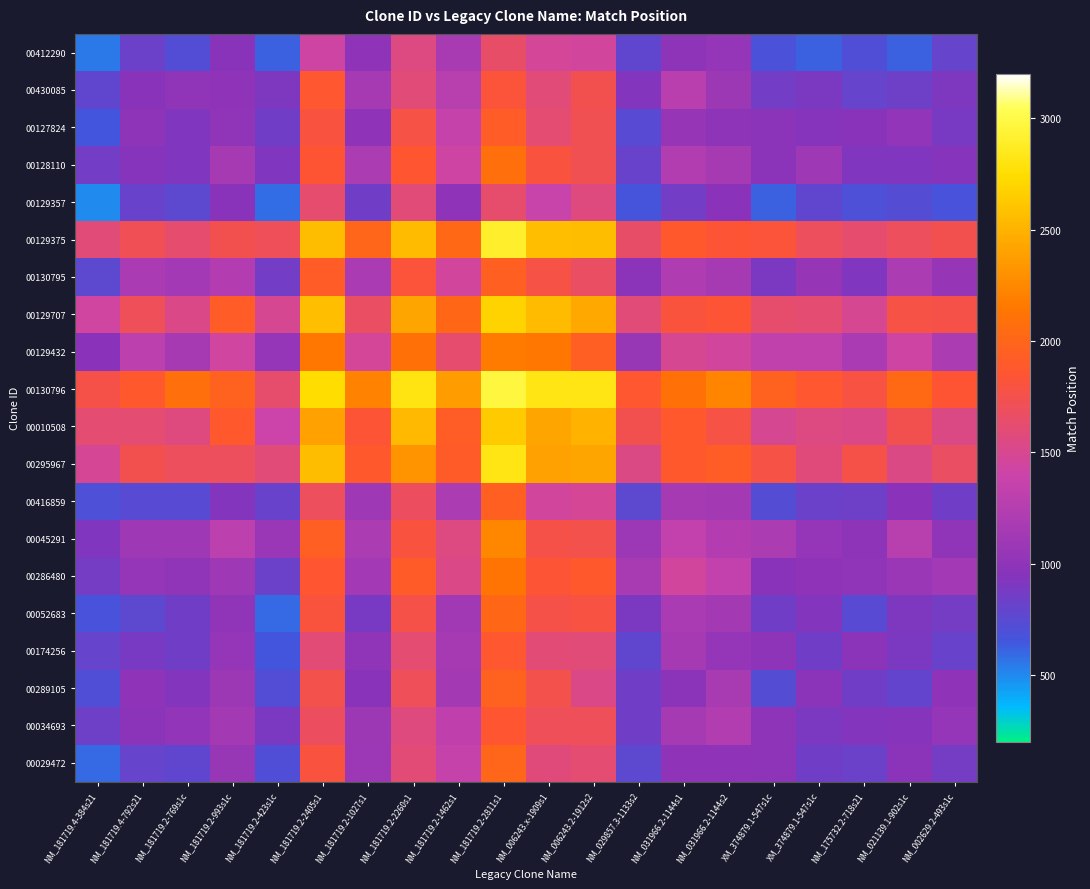

Reading left to right, transcribe all the data shown in this chart.

00412290: NM_181719.4-384s21=542.0	NM_181719.4-792s21=828.2	NM_181719.2-769s1c=715.7	NM_181719.2-993s1c=953.6	NM_181719.2-423s1c=620.2	NM_181719.2-2405s1=1430.3	NM_181719.2-1027s1=1005.7	NM_181719.2-2260s1=1557.8	NM_181719.2-1462s1=1166.3	NM_181719.2-2811s1=1643.4	NM_006243.x-1909s1=1468.6	NM_006243.2-1912s2=1444.7	NM_029857.3-1133s2=784.5	NM_031966.2-1144s1=985.7	NM_031966.2-1144s2=1039.3	XM_374879.1-547s1c=680.5	XM_374879.1-547s1c=615.7	NM_175732.2-718s21=713.9	NM_021139.1-902s1c=614.6	NM_002629.2-493s1c=807.8
00430085: NM_181719.4-384s21=785.5	NM_181719.4-792s21=950.0	NM_181719.2-769s1c=1015.4	NM_181719.2-993s1c=1006.4	NM_181719.2-423s1c=906.2	NM_181719.2-2405s1=1873.9	NM_181719.2-1027s1=1150.5	NM_181719.2-2260s1=1591.9	NM_181719.2-1462s1=1274.5	NM_181719.2-2811s1=1822.1	NM_006243.x-1909s1=1583.8	NM_006243.2-1912s2=1742.4	NM_029857.3-1133s2=933.9	NM_031966.2-1144s1=1286.8	NM_031966.2-1144s2=1094.2	XM_374879.1-547s1c=862.6	XM_374879.1-547s1c=892.4	NM_175732.2-718s21=808.3	NM_021139.1-902s1c=838.5	NM_002629.2-493s1c=906.2
00127824: NM_181719.4-384s21=652.1	NM_181719.4-792s21=988.9	NM_181719.2-769s1c=926.0	NM_181719.2-993s1c=1019.1	NM_181719.2-423s1c=852.8	NM_181719.2-2405s1=1804.1	NM_181719.2-1027s1=998.7	NM_181719.2-2260s1=1771.2	NM_181719.2-1462s1=1363.9	NM_181719.2-2811s1=1913.2	NM_006243.x-1909s1=1612.0	NM_006243.2-1912s2=1730.2	NM_029857.3-1133s2=740.4	NM_031966.2-1144s1=1044.5	NM_031966.2-1144s2=986.7	XM_374879.1-547s1c=975.6	XM_374879.1-547s1c=939.0	NM_175732.2-718s21=951.0	NM_021139.1-902s1c=1021.7	NM_002629.2-493s1c=889.2
00128110: NM_181719.4-384s21=866.6	NM_181719.4-792s21=941.9	NM_181719.2-769s1c=922.4	NM_181719.2-993s1c=1150.0	NM_181719.2-423s1c=915.5	NM_181719.2-2405s1=1847.3	NM_181719.2-1027s1=1186.6	NM_181719.2-2260s1=1863.0	NM_181719.2-1462s1=1424.9	NM_181719.2-2811s1=2075.1	NM_006243.x-1909s1=1805.3	NM_006243.2-1912s2=1728.7	NM_029857.3-1133s2=819.7	NM_031966.2-1144s1=1227.5	NM_031966.2-1144s2=1160.9	XM_374879.1-547s1c=974.1	XM_374879.1-547s1c=1107.5	NM_175732.2-718s21=921.7	NM_021139.1-902s1c=917.0	NM_002629.2-493s1c=947.9
00129357: NM_181719.4-384s21=499.1	NM_181719.4-792s21=813.6	NM_181719.2-769s1c=770.1	NM_181719.2-993s1c=950.2	NM_181719.2-423s1c=580.0	NM_181719.2-2405s1=1620.3	NM_181719.2-1027s1=853.9	NM_181719.2-2260s1=1592.7	NM_181719.2-1462s1=999.6	NM_181719.2-2811s1=1630.8	NM_006243.x-1909s1=1379.5	NM_006243.2-1912s2=1569.2	NM_029857.3-1133s2=664.1	NM_031966.2-1144s1=859.9	NM_031966.2-1144s2=961.8	XM_374879.1-547s1c=612.2	XM_374879.1-547s1c=775.4	NM_175732.2-718s21=700.3	NM_021139.1-902s1c=728.8	NM_002629.2-493s1c=669.0
00129375: NM_181719.4-384s21=1591.1	NM_181719.4-792s21=1714.5	NM_181719.2-769s1c=1620.3	NM_181719.2-993s1c=1741.4	NM_181719.2-423s1c=1709.6	NM_181719.2-2405s1=2562.0	NM_181719.2-1027s1=1995.6	NM_181719.2-2260s1=2549.4	NM_181719.2-1462s1=2020.3	NM_181719.2-2811s1=2905.8	NM_006243.x-1909s1=2577.1	NM_006243.2-1912s2=2558.6	NM_029857.3-1133s2=1651.3	NM_031966.2-1144s1=1884.2	NM_031966.2-1144s2=1831.4	XM_374879.1-547s1c=1828.3	XM_374879.1-547s1c=1694.2	NM_175732.2-718s21=1618.2	NM_021139.1-902s1c=1697.3	NM_002629.2-493s1c=1743.3
00130795: NM_181719.4-384s21=766.0	NM_181719.4-792s21=1174.0	NM_181719.2-769s1c=1132.6	NM_181719.2-993s1c=1232.8	NM_181719.2-423s1c=861.6	NM_181719.2-2405s1=1911.2	NM_181719.2-1027s1=1184.0	NM_181719.2-2260s1=1825.7	NM_181719.2-1462s1=1446.5	NM_181719.2-2811s1=1951.3	NM_006243.x-1909s1=1779.2	NM_006243.2-1912s2=1667.0	NM_029857.3-1133s2=975.7	NM_031966.2-1144s1=1212.5	NM_031966.2-1144s2=1156.9	XM_374879.1-547s1c=899.5	XM_374879.1-547s1c=1044.8	NM_175732.2-718s21=919.7	NM_021139.1-902s1c=1194.0	NM_002629.2-493s1c=1054.8
00129707: NM_181719.4-384s21=1433.6	NM_181719.4-792s21=1710.8	NM_181719.2-769s1c=1528.3	NM_181719.2-993s1c=1921.1	NM_181719.2-423s1c=1493.2	NM_181719.2-2405s1=2574.3	NM_181719.2-1027s1=1675.3	NM_181719.2-2260s1=2417.0	NM_181719.2-1462s1=2014.0	NM_181719.2-2811s1=2689.7	NM_006243.x-1909s1=2552.3	NM_006243.2-1912s2=2442.5	NM_029857.3-1133s2=1586.0	NM_031966.2-1144s1=1810.1	NM_031966.2-1144s2=1829.5	XM_374879.1-547s1c=1641.2	XM_374879.1-547s1c=1616.7	NM_175732.2-718s21=1491.5	NM_021139.1-902s1c=1780.9	NM_002629.2-493s1c=1765.8
00129432: NM_181719.4-384s21=972.6	NM_181719.4-792s21=1300.7	NM_181719.2-769s1c=1155.1	NM_181719.2-993s1c=1436.2	NM_181719.2-423s1c=1033.9	NM_181719.2-2405s1=2138.3	NM_181719.2-1027s1=1469.6	NM_181719.2-2260s1=2098.6	NM_181719.2-1462s1=1619.0	NM_181719.2-2811s1=2175.8	NM_006243.x-1909s1=2146.8	NM_006243.2-1912s2=1941.1	NM_029857.3-1133s2=1056.2	NM_031966.2-1144s1=1497.5	NM_031966.2-1144s2=1442.3	XM_374879.1-547s1c=1334.9	XM_374879.1-547s1c=1328.5	NM_175732.2-718s21=1181.1	NM_021139.1-902s1c=1419.9	NM_002629.2-493s1c=1185.3
00130796: NM_181719.4-384s21=1759.5	NM_181719.4-792s21=1885.8	NM_181719.2-769s1c=2077.8	NM_181719.2-993s1c=1958.4	NM_181719.2-423s1c=1637.5	NM_181719.2-2405s1=2745.5	NM_181719.2-1027s1=2223.7	NM_181719.2-2260s1=2810.0	NM_181719.2-1462s1=2368.1	NM_181719.2-2811s1=2968.0	NM_006243.x-1909s1=2813.7	NM_006243.2-1912s2=2814.5	NM_029857.3-1133s2=1875.2	NM_031966.2-1144s1=2100.3	NM_031966.2-1144s2=2237.1	XM_374879.1-547s1c=1959.0	XM_374879.1-547s1c=1872.6	NM_175732.2-718s21=1788.8	NM_021139.1-902s1c=2032.5	NM_002629.2-493s1c=1851.2
00010508: NM_181719.4-384s21=1614.5	NM_181719.4-792s21=1609.8	NM_181719.2-769s1c=1562.3	NM_181719.2-993s1c=1886.8	NM_181719.2-423s1c=1398.5	NM_181719.2-2405s1=2397.3	NM_181719.2-1027s1=1834.3	NM_181719.2-2260s1=2533.4	NM_181719.2-1462s1=1930.9	NM_181719.2-2811s1=2639.6	NM_006243.x-1909s1=2425.0	NM_006243.2-1912s2=2508.2	NM_029857.3-1133s2=1739.5	NM_031966.2-1144s1=1884.2	NM_031966.2-1144s2=1777.2	XM_374879.1-547s1c=1493.2	XM_374879.1-547s1c=1557.9	NM_175732.2-718s21=1528.5	NM_021139.1-902s1c=1740.3	NM_002629.2-493s1c=1537.5
00295967: NM_181719.4-384s21=1485.4	NM_181719.4-792s21=1745.8	NM_181719.2-769s1c=1699.8	NM_181719.2-993s1c=1697.4	NM_181719.2-423s1c=1593.7	NM_181719.2-2405s1=2558.1	NM_181719.2-1027s1=1876.2	NM_181719.2-2260s1=2310.3	NM_181719.2-1462s1=1909.1	NM_181719.2-2811s1=2824.8	NM_006243.x-1909s1=2394.3	NM_006243.2-1912s2=2425.0	NM_029857.3-1133s2=1538.3	NM_031966.2-1144s1=1880.6	NM_031966.2-1144s2=1932.9	XM_374879.1-547s1c=1775.7	XM_374879.1-547s1c=1574.9	NM_175732.2-718s21=1766.4	NM_021139.1-902s1c=1544.5	NM_002629.2-493s1c=1667.6
00416859: NM_181719.4-384s21=696.7	NM_181719.4-792s21=742.3	NM_181719.2-769s1c=740.6	NM_181719.2-993s1c=936.2	NM_181719.2-423s1c=815.4	NM_181719.2-2405s1=1695.3	NM_181719.2-1027s1=1107.4	NM_181719.2-2260s1=1685.3	NM_181719.2-1462s1=1185.2	NM_181719.2-2811s1=1954.9	NM_006243.x-1909s1=1453.4	NM_006243.2-1912s2=1480.7	NM_029857.3-1133s2=771.0	NM_031966.2-1144s1=1155.8	NM_031966.2-1144s2=1146.0	XM_374879.1-547s1c=731.8	XM_374879.1-547s1c=821.2	NM_175732.2-718s21=843.8	NM_021139.1-902s1c=970.3	NM_002629.2-493s1c=854.9
00045291: NM_181719.4-384s21=916.3	NM_181719.4-792s21=1108.8	NM_181719.2-769s1c=1112.3	NM_181719.2-993s1c=1292.1	NM_181719.2-423s1c=1071.7	NM_181719.2-2405s1=1938.7	NM_181719.2-1027s1=1187.9	NM_181719.2-2260s1=1801.0	NM_181719.2-1462s1=1554.8	NM_181719.2-2811s1=2250.5	NM_006243.x-1909s1=1765.6	NM_006243.2-1912s2=1754.0	NM_029857.3-1133s2=1085.3	NM_031966.2-1144s1=1343.0	NM_031966.2-1144s2=1236.9	XM_374879.1-547s1c=1195.4	XM_374879.1-547s1c=1041.1	NM_175732.2-718s21=991.2	NM_021139.1-902s1c=1272.3	NM_002629.2-493s1c=1009.7
00286480: NM_181719.4-384s21=877.9	NM_181719.4-792s21=1042.6	NM_181719.2-769s1c=1019.1	NM_181719.2-993s1c=1102.8	NM_181719.2-423s1c=828.1	NM_181719.2-2405s1=1854.9	NM_181719.2-1027s1=1129.5	NM_181719.2-2260s1=1907.3	NM_181719.2-1462s1=1535.2	NM_181719.2-2811s1=2123.6	NM_006243.x-1909s1=1829.4	NM_006243.2-1912s2=1885.4	NM_029857.3-1133s2=1169.5	NM_031966.2-1144s1=1448.3	NM_031966.2-1144s2=1343.0	XM_374879.1-547s1c=961.0	XM_374879.1-547s1c=1002.4	NM_175732.2-718s21=1019.0	NM_021139.1-902s1c=1070.8	NM_002629.2-493s1c=1131.4
00052683: NM_181719.4-384s21=672.4	NM_181719.4-792s21=766.3	NM_181719.2-769s1c=851.6	NM_181719.2-993s1c=1008.6	NM_181719.2-423s1c=597.0	NM_181719.2-2405s1=1807.5	NM_181719.2-1027s1=884.1	NM_181719.2-2260s1=1762.5	NM_181719.2-1462s1=1115.7	NM_181719.2-2811s1=2013.6	NM_006243.x-1909s1=1759.8	NM_006243.2-1912s2=1782.9	NM_029857.3-1133s2=902.6	NM_031966.2-1144s1=1181.8	NM_031966.2-1144s2=1140.7	XM_374879.1-547s1c=853.0	XM_374879.1-547s1c=936.7	NM_175732.2-718s21=743.4	NM_021139.1-902s1c=911.8	NM_002629.2-493s1c=869.3
00174256: NM_181719.4-384s21=804.8	NM_181719.4-792s21=890.3	NM_181719.2-769s1c=855.0	NM_181719.2-993s1c=1043.4	NM_181719.2-423s1c=646.4	NM_181719.2-2405s1=1599.4	NM_181719.2-1027s1=1011.9	NM_181719.2-2260s1=1610.1	NM_181719.2-1462s1=1155.8	NM_181719.2-2811s1=1870.8	NM_006243.x-1909s1=1598.9	NM_006243.2-1912s2=1587.2	NM_029857.3-1133s2=775.8	NM_031966.2-1144s1=1153.7	NM_031966.2-1144s2=1037.1	XM_374879.1-547s1c=987.7	XM_374879.1-547s1c=853.0	NM_175732.2-718s21=977.9	NM_021139.1-902s1c=895.3	NM_002629.2-493s1c=813.5
00289105: NM_181719.4-384s21=708.1	NM_181719.4-792s21=1006.1	NM_181719.2-769s1c=935.3	NM_181719.2-993s1c=1092.8	NM_181719.2-423s1c=726.3	NM_181719.2-2405s1=1747.4	NM_181719.2-1027s1=954.9	NM_181719.2-2260s1=1705.5	NM_181719.2-1462s1=1146.7	NM_181719.2-2811s1=1968.9	NM_006243.x-1909s1=1747.2	NM_006243.2-1912s2=1528.6	NM_029857.3-1133s2=846.3	NM_031966.2-1144s1=976.5	NM_031966.2-1144s2=1165.7	XM_374879.1-547s1c=728.3	XM_374879.1-547s1c=983.8	NM_175732.2-718s21=853.0	NM_021139.1-902s1c=792.2	NM_002629.2-493s1c=1002.7
00034693: NM_181719.4-384s21=835.8	NM_181719.4-792s21=977.6	NM_181719.2-769s1c=1022.3	NM_181719.2-993s1c=1138.0	NM_181719.2-423s1c=898.3	NM_181719.2-2405s1=1681.5	NM_181719.2-1027s1=1093.5	NM_181719.2-2260s1=1561.5	NM_181719.2-1462s1=1318.8	NM_181719.2-2811s1=1859.9	NM_006243.x-1909s1=1706.5	NM_006243.2-1912s2=1708.7	NM_029857.3-1133s2=849.8	NM_031966.2-1144s1=1152.8	NM_031966.2-1144s2=1225.2	XM_374879.1-547s1c=990.8	XM_374879.1-547s1c=898.6	NM_175732.2-718s21=930.9	NM_021139.1-902s1c=949.0	NM_002629.2-493s1c=1042.4
00029472: NM_181719.4-384s21=595.4	NM_181719.4-792s21=798.6	NM_181719.2-769s1c=777.8	NM_181719.2-993s1c=1060.9	NM_181719.2-423s1c=704.1	NM_181719.2-2405s1=1801.8	NM_181719.2-1027s1=1081.9	NM_181719.2-2260s1=1597.1	NM_181719.2-1462s1=1367.5	NM_181719.2-2811s1=2001.3	NM_006243.x-1909s1=1582.2	NM_006243.2-1912s2=1610.3	NM_029857.3-1133s2=768.3	NM_031966.2-1144s1=1007.3	NM_031966.2-1144s2=1004.3	XM_374879.1-547s1c=995.8	XM_374879.1-547s1c=846.4	NM_175732.2-718s21=830.0	NM_021139.1-902s1c=981.9	NM_002629.2-493s1c=877.0